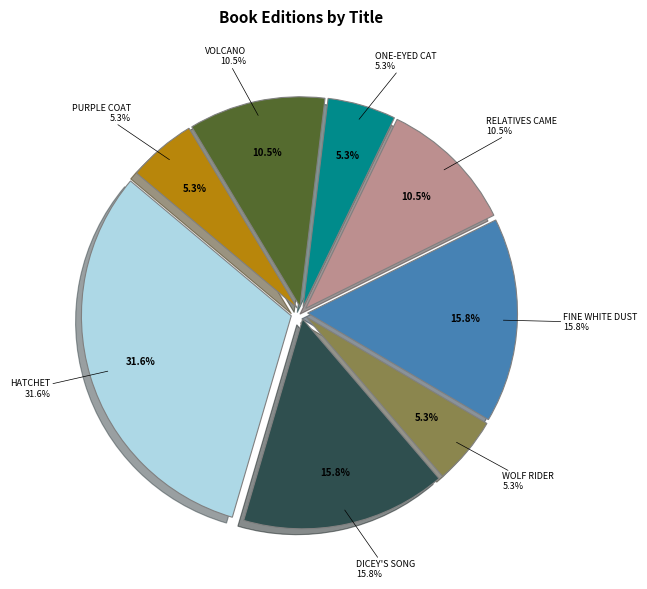

To the nearest percent, what is the difference between the largest and smallest slice percentages?

26%